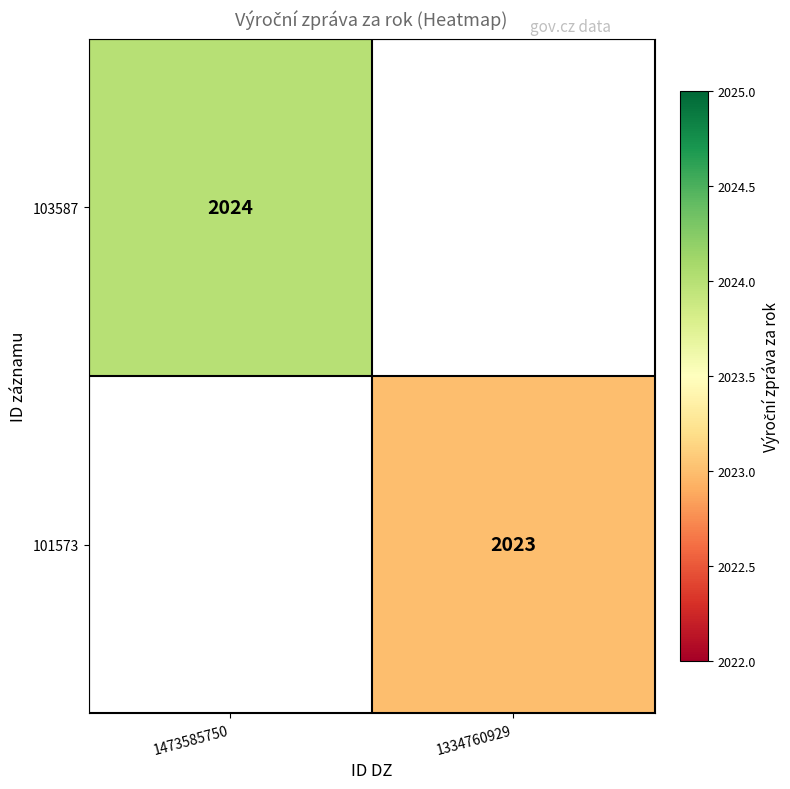

True or false: 101573 has a value of 1141 at 1334760929.

False